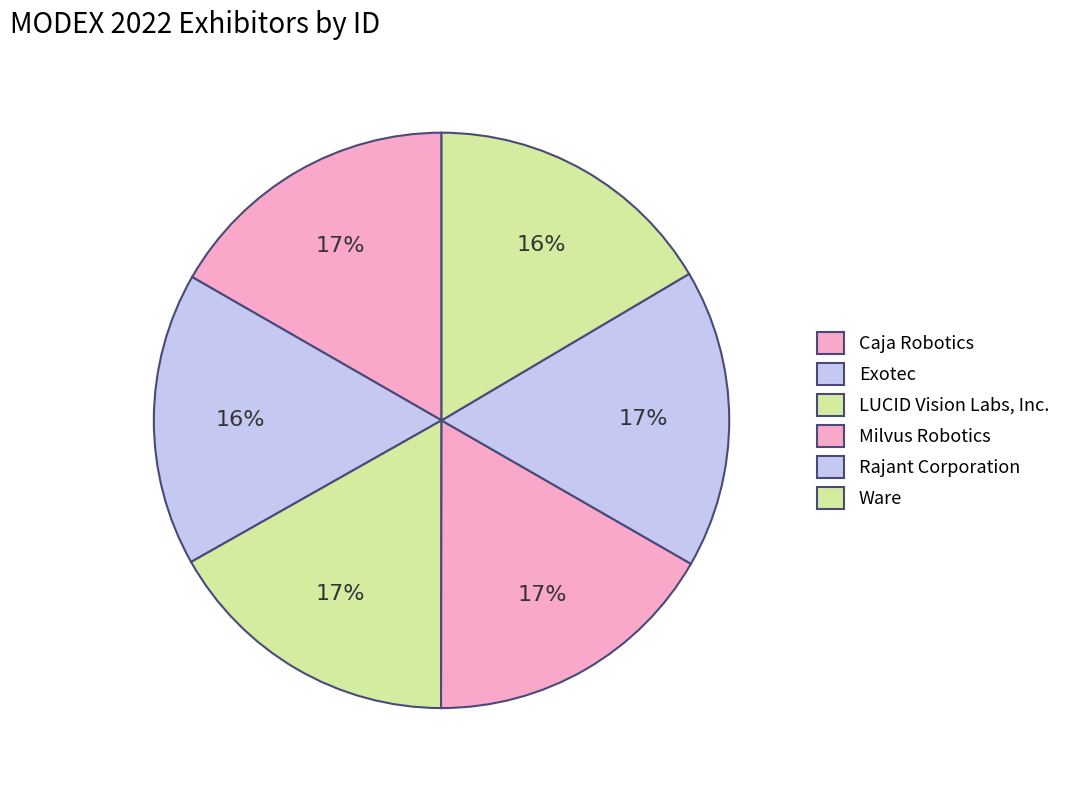

What percentage is NOT represented by Milvus Robotics?

83.3%